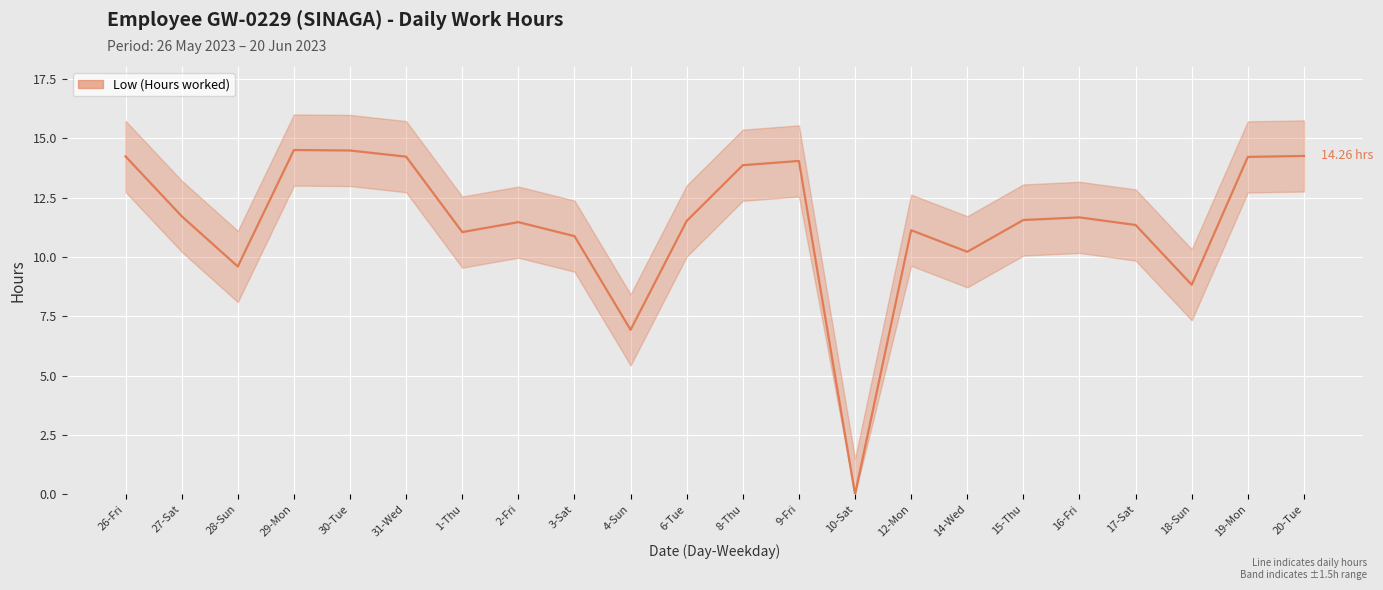

What is the difference between the maximum and minimum values?

14.5